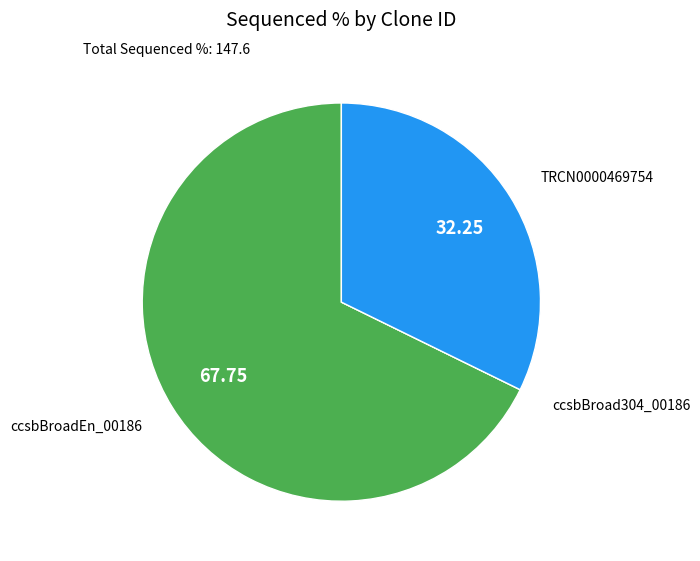

Is there any slice that represents more than half of the pie?

Yes